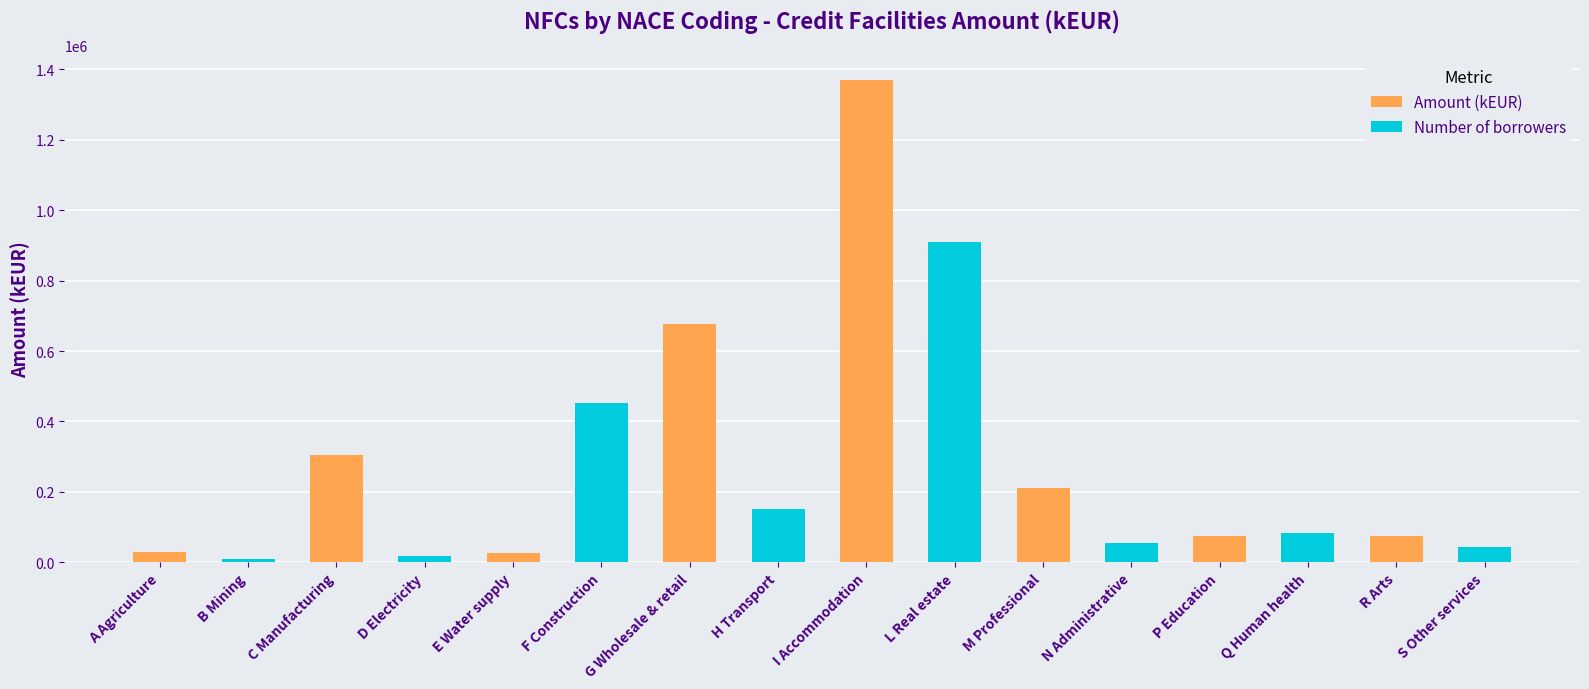

List the series in order of their peak value, lowest first.

Number of borrowers, Amount (kEUR)